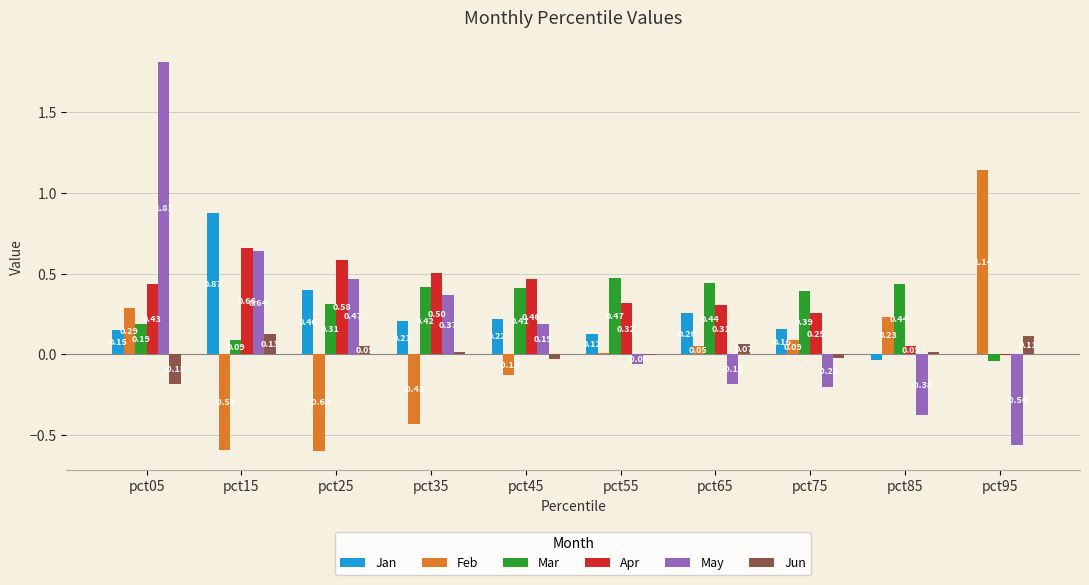

What is the sum of all Mar values?

3.1